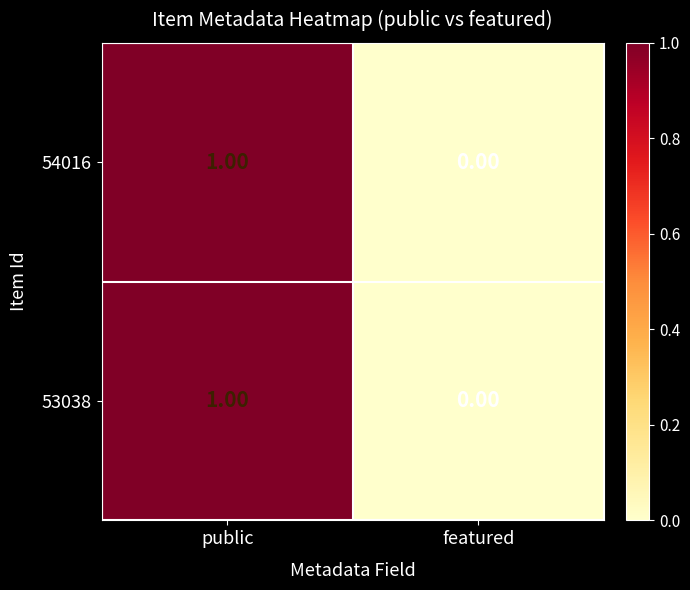

At which label does 54016 reach its minimum?

featured